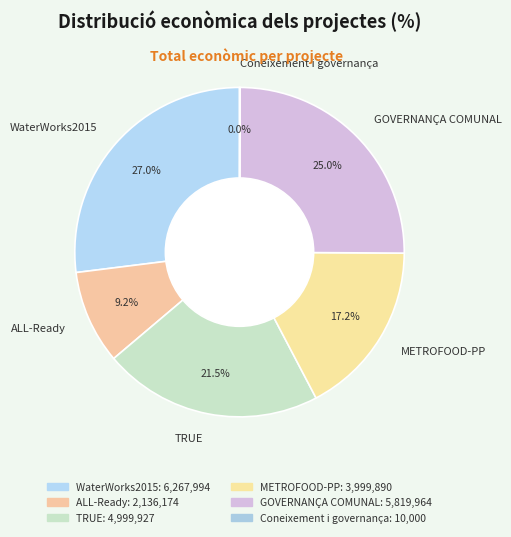

Is there any slice that represents more than half of the pie?

No